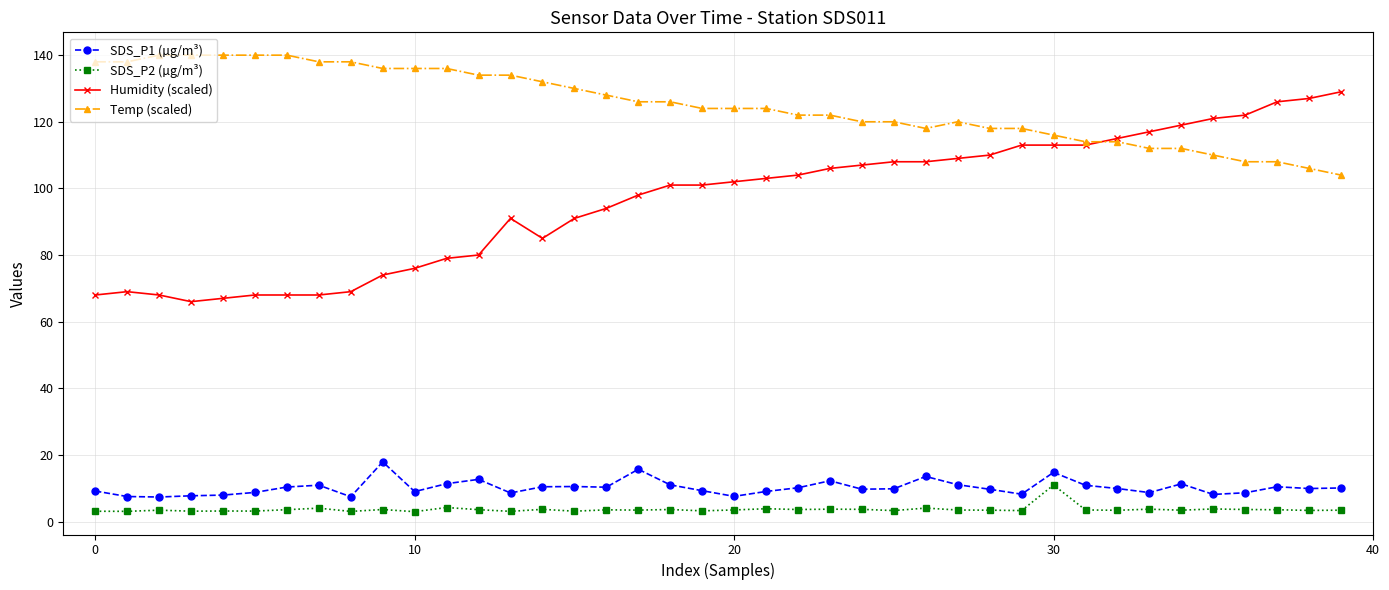

True or false: SDS_P2 (µg/m³) and SDS_P1 (µg/m³) intersect in this chart.

False